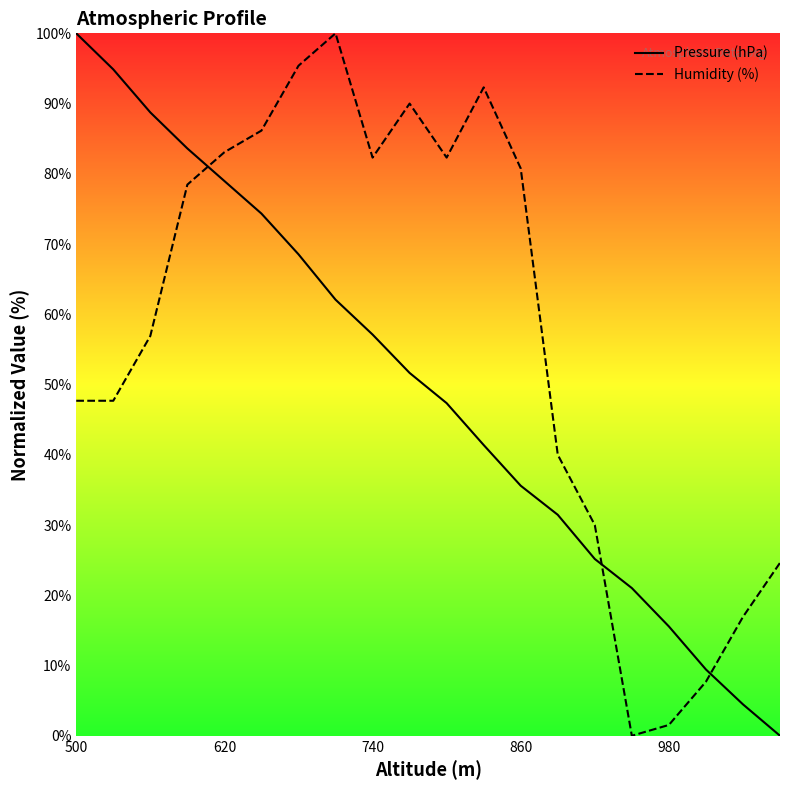

Which series ends up on top after the final intersection of Pressure (hPa) and Humidity (%)?

Humidity (%)